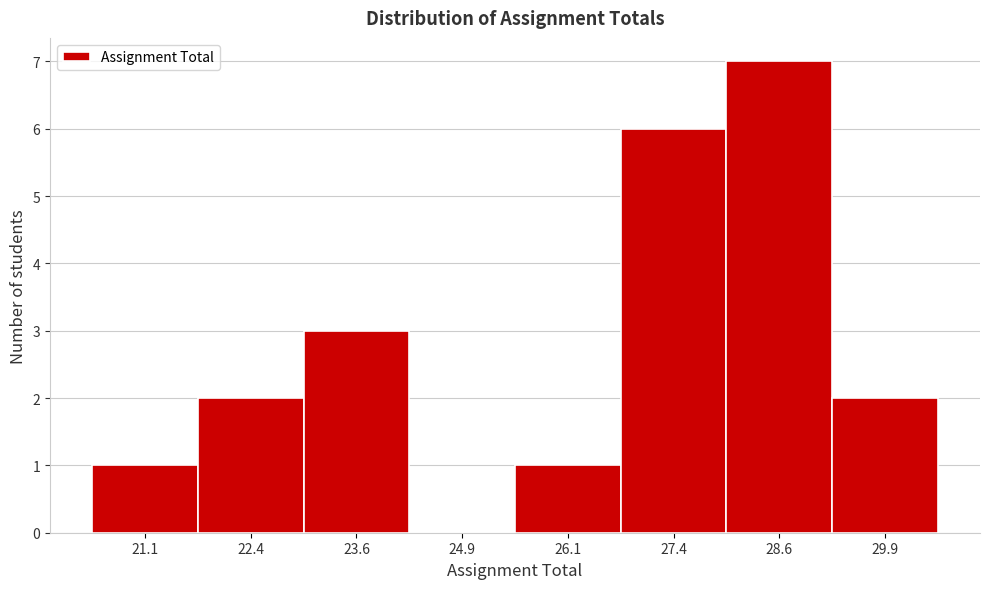

Which range on the x-axis has the tallest bar?

28.00 to 29.25